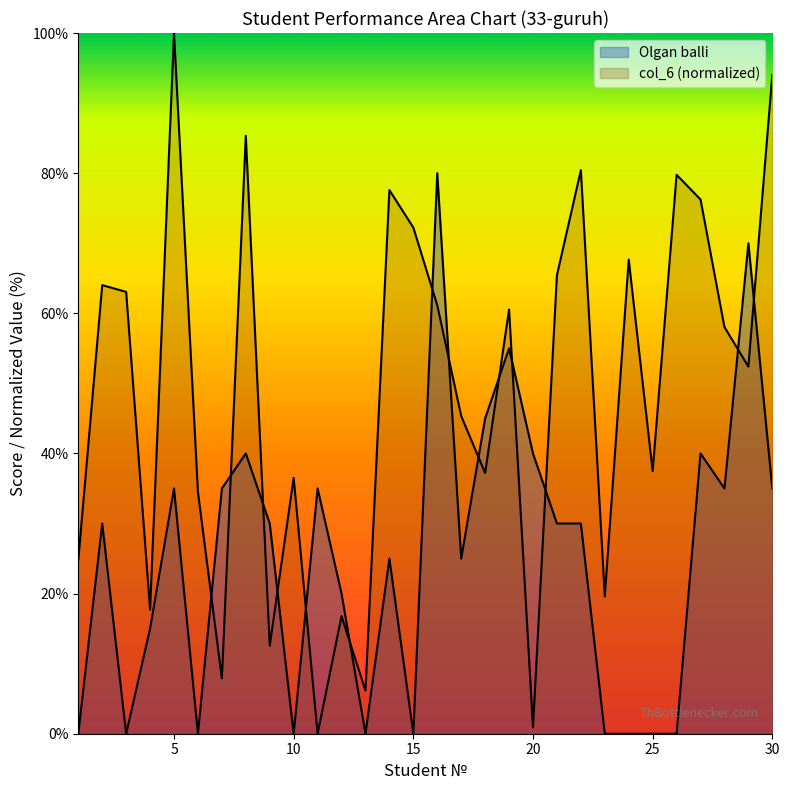

Is the value of col_6 at 11 greater than the value of Olgan balli at 18?

No